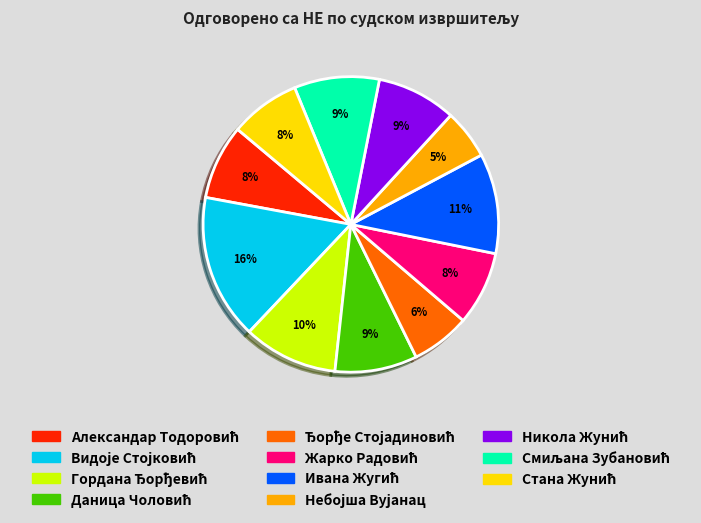

Is there any slice that represents more than half of the pie?

No